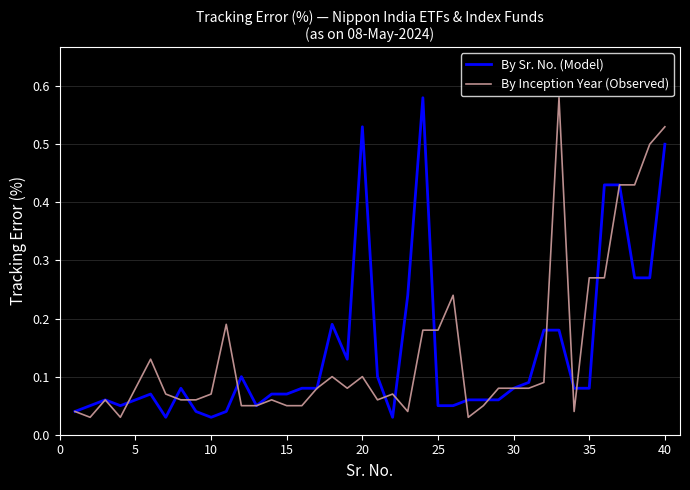

How many lines are shown in the chart?

2